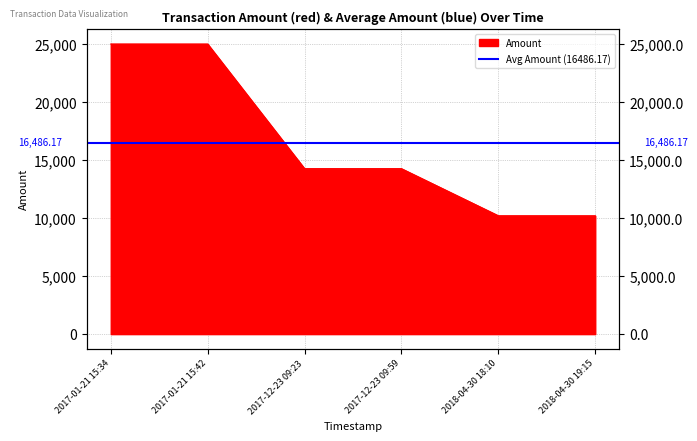

The chart shows a value of 10199 at 2018-04-30 19:15. True or false?

True